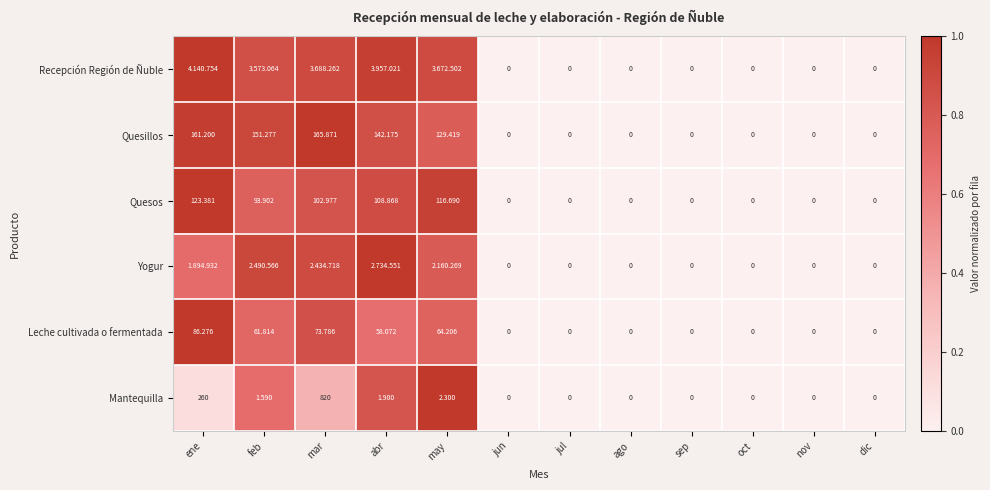

Where is Quesillos nearest to the value 82?

may